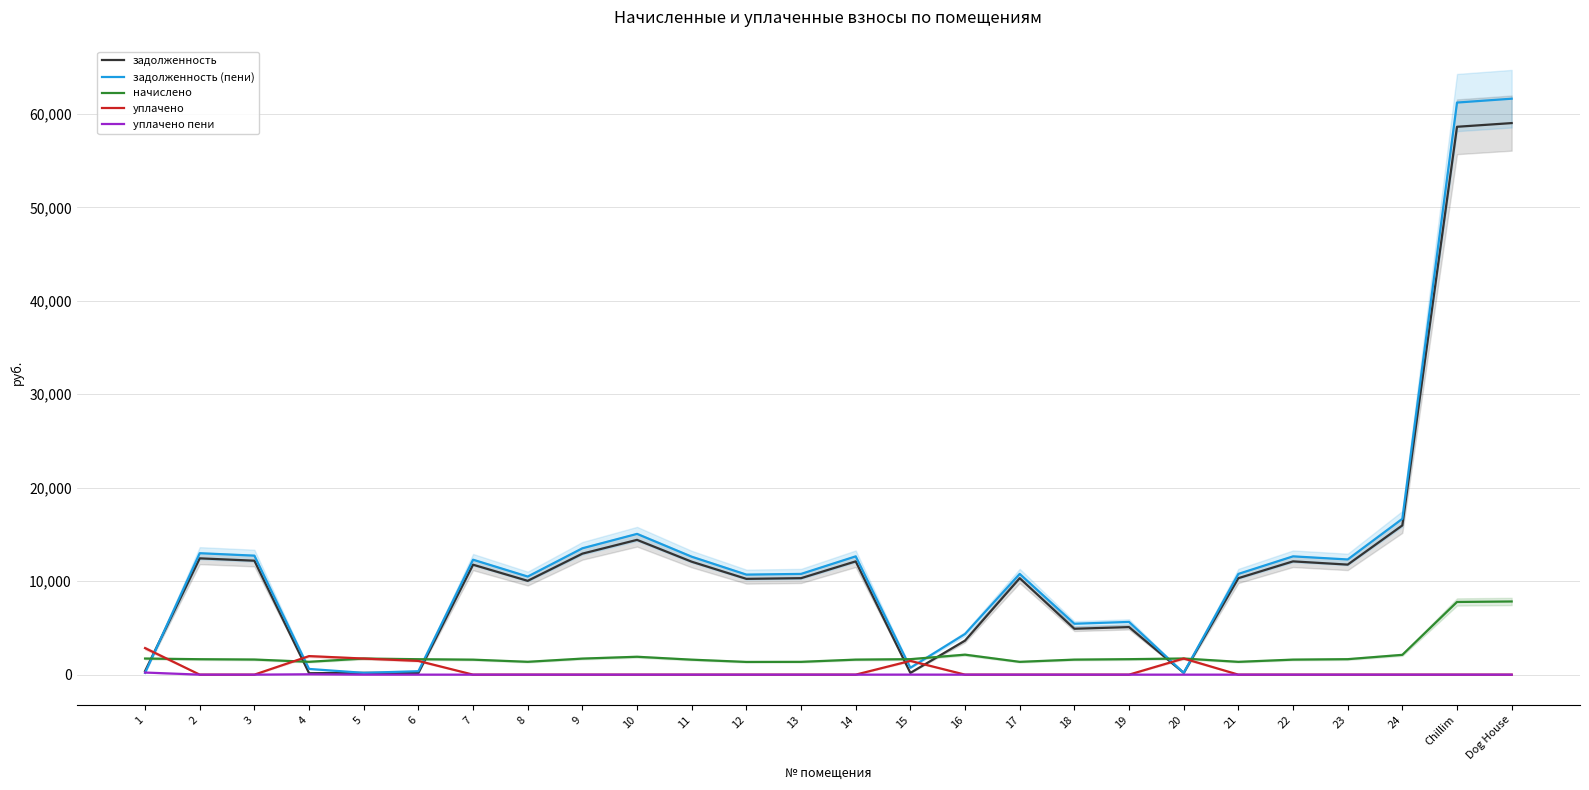

How many lines are shown in the chart?

5